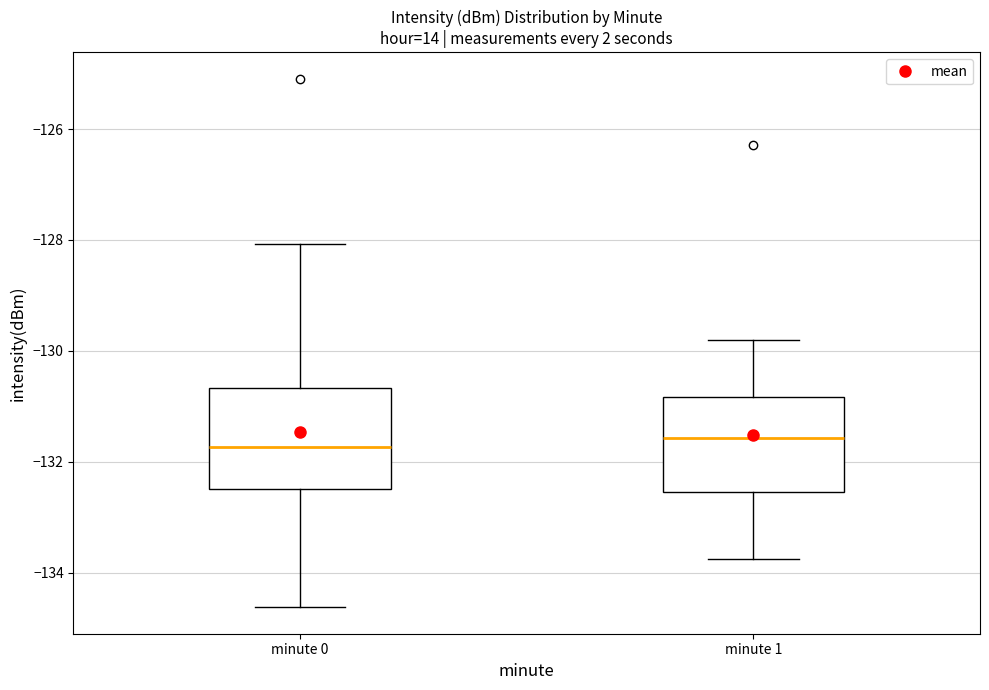

Reading left to right, read every box against the y-axis: the position of its median line, the range the box covers, and the ends of its whiskers. The values are not printed on the chart, so give them approximately, as read against the axis.

minute 0: median -131.8, box -132.4 to -130.6, whiskers -134.6 to -128.0
minute 1: median -131.6, box -132.6 to -130.8, whiskers -133.8 to -129.8